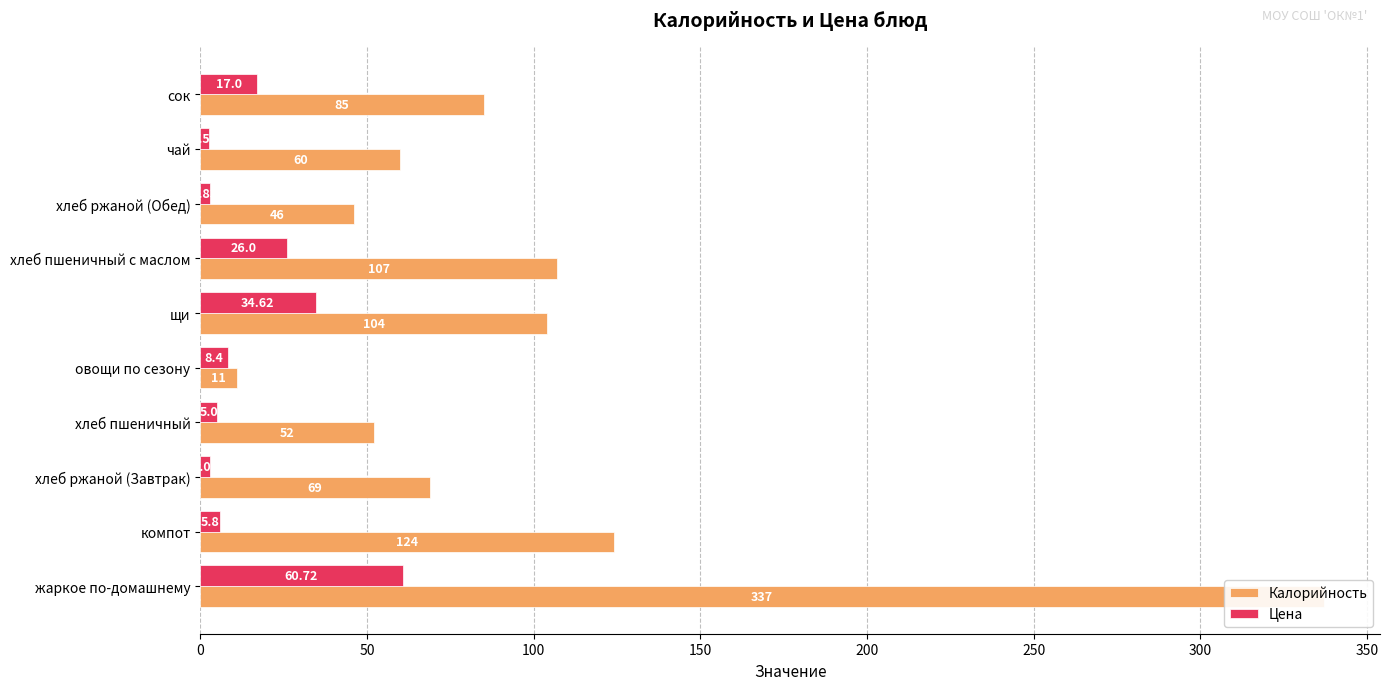

What are all the series names shown in the legend?

Калорийность, Цена